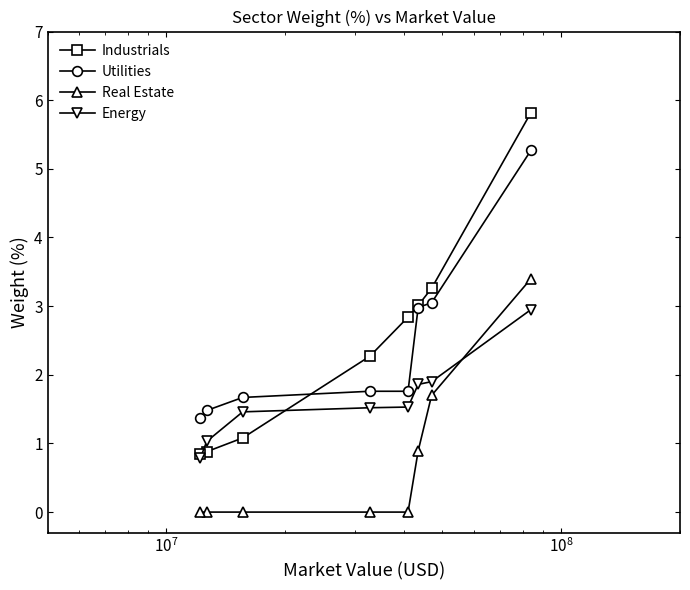

List the series in order of their peak value, lowest first.

Energy, Real Estate, Utilities, Industrials